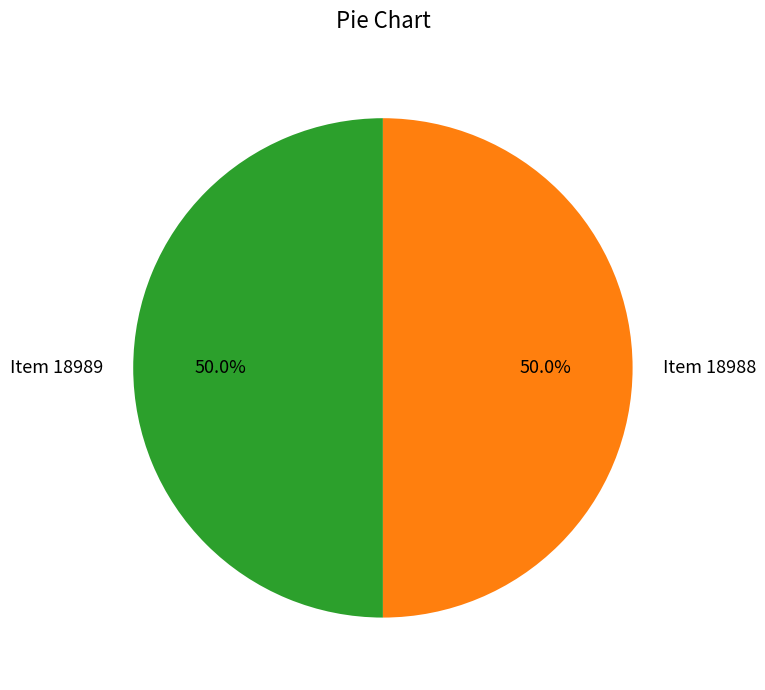

To the nearest percent, what is the average slice percentage?

50%